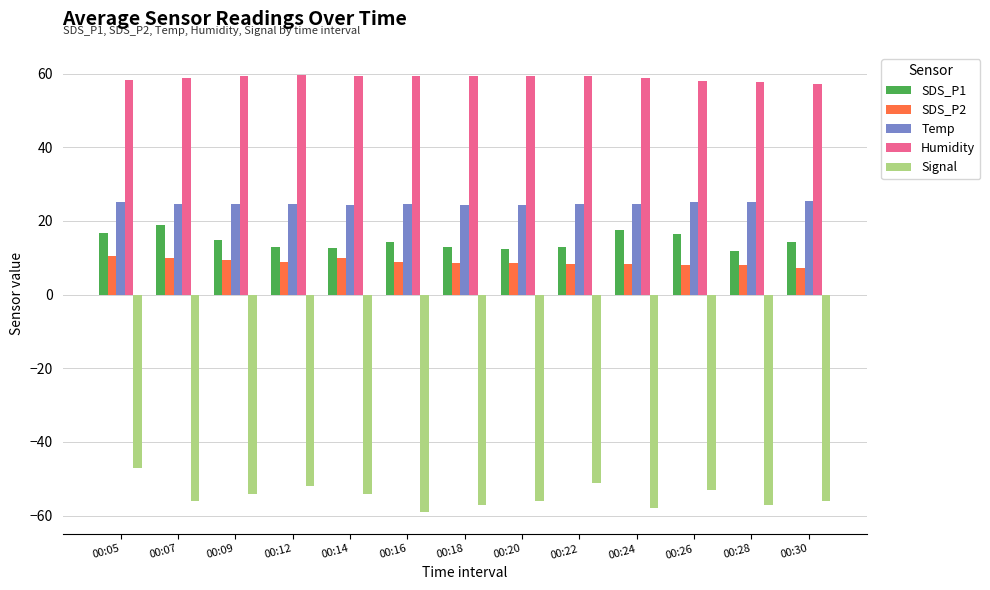

What is the smallest value displayed?

-59.0